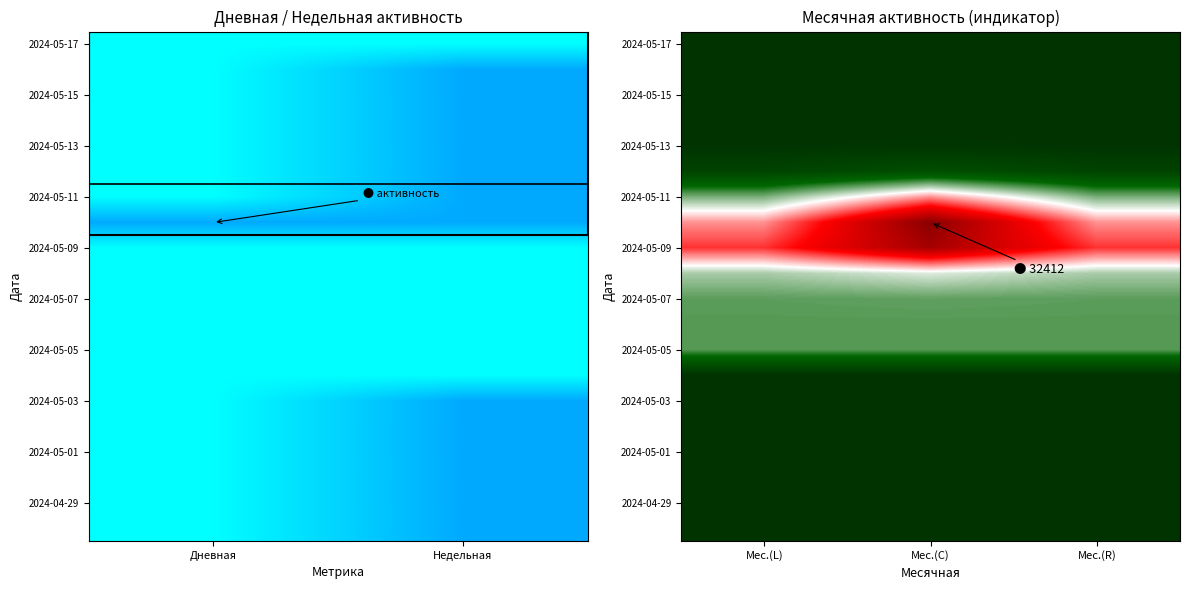

Between Мес.(L) and Мес.(R), which is larger?

Мес.(L)